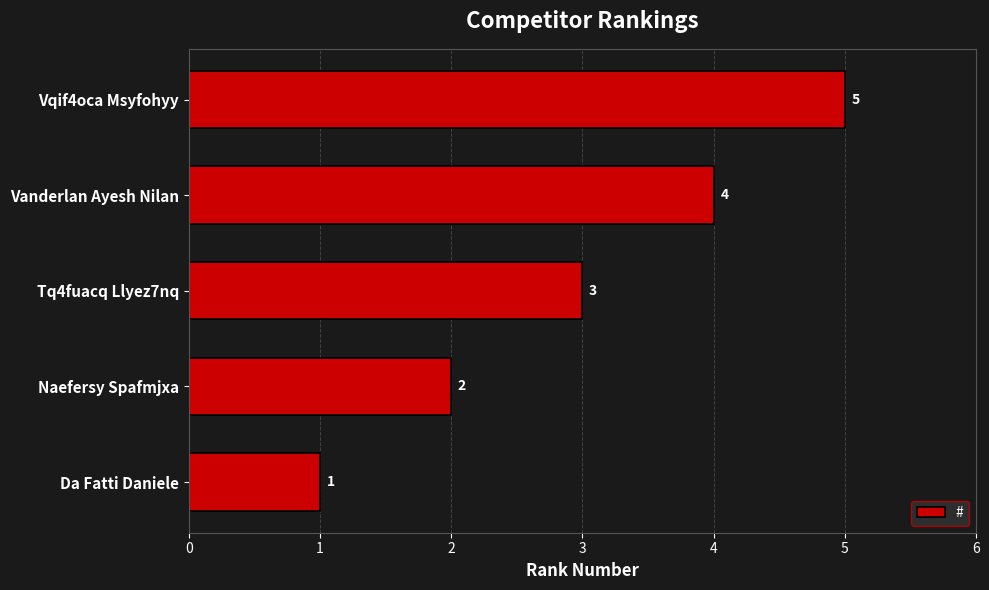

How many values are below 3?

2